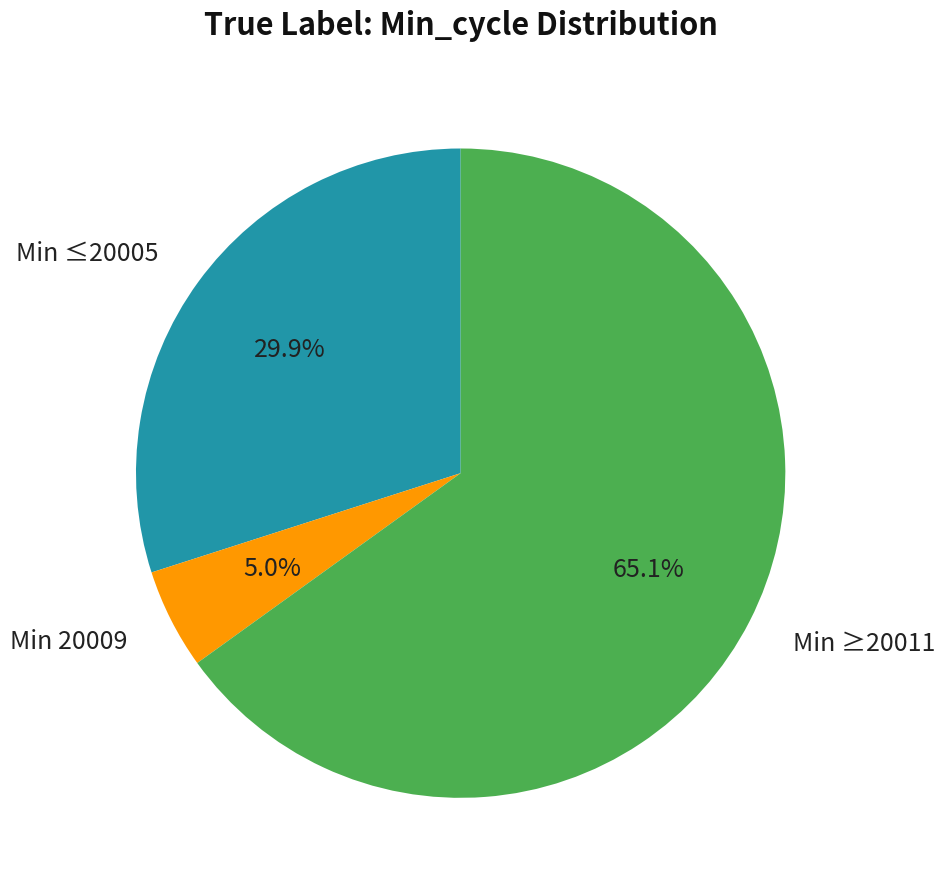

What is the largest slice in the pie chart?

Min ≥20011